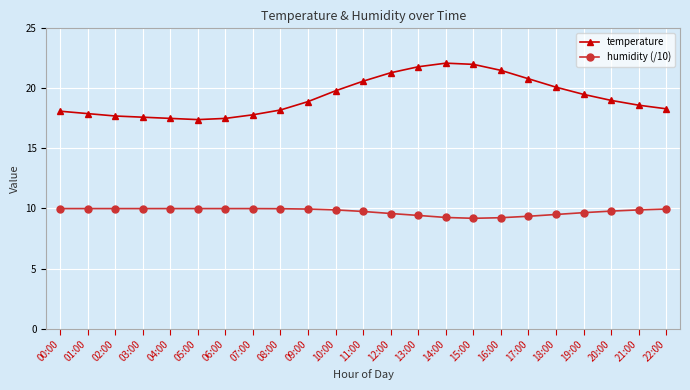

What value does the humidity (/10) series have at 02:00?

10.0